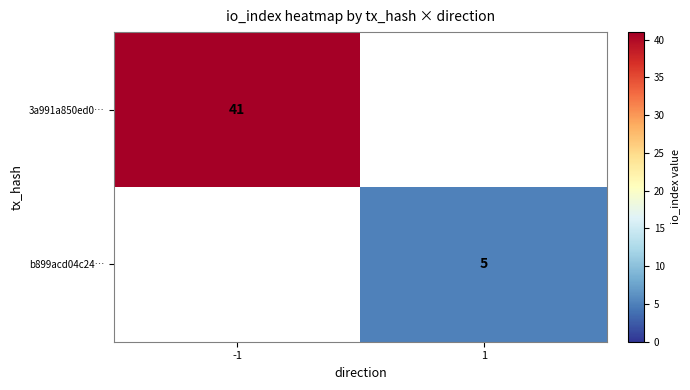

What is the difference between the highest and lowest values at -1?

41